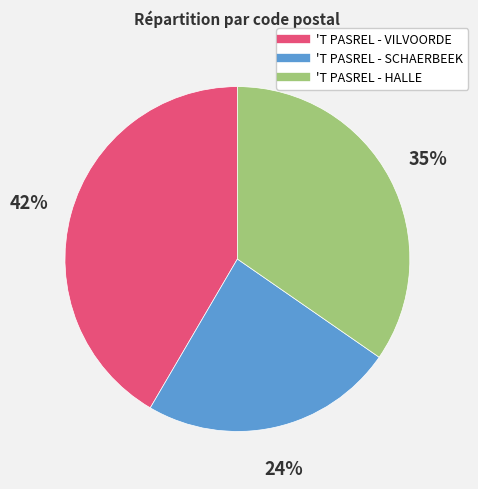

True or false: 'T PASREL - SCHAERBEEK accounts for 15% of the total.

False